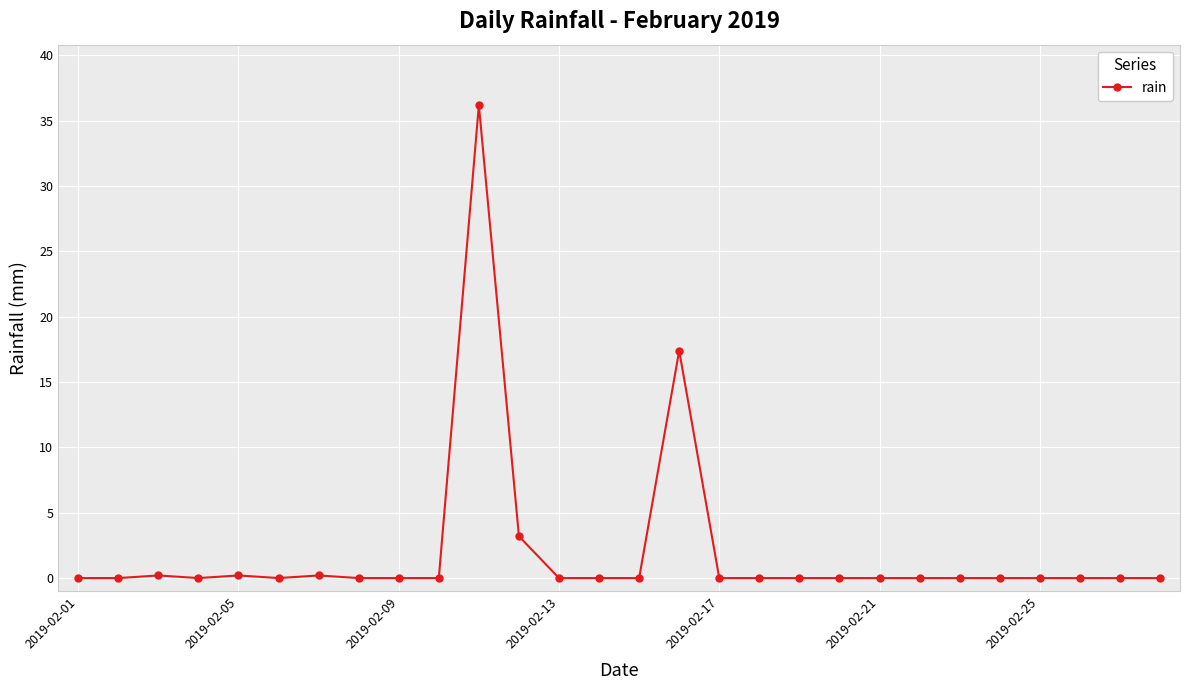

Reading left to right, extract all data points from this chart.

0.0	0.0	0.2	0.0	0.2	0.0	0.2	0.0	0.0	0.0	36.2	3.2	0.0	0.0	0.0	17.4	0.0	0.0	0.0	0.0	0.0	0.0	0.0	0.0	0.0	0.0	0.0	0.0